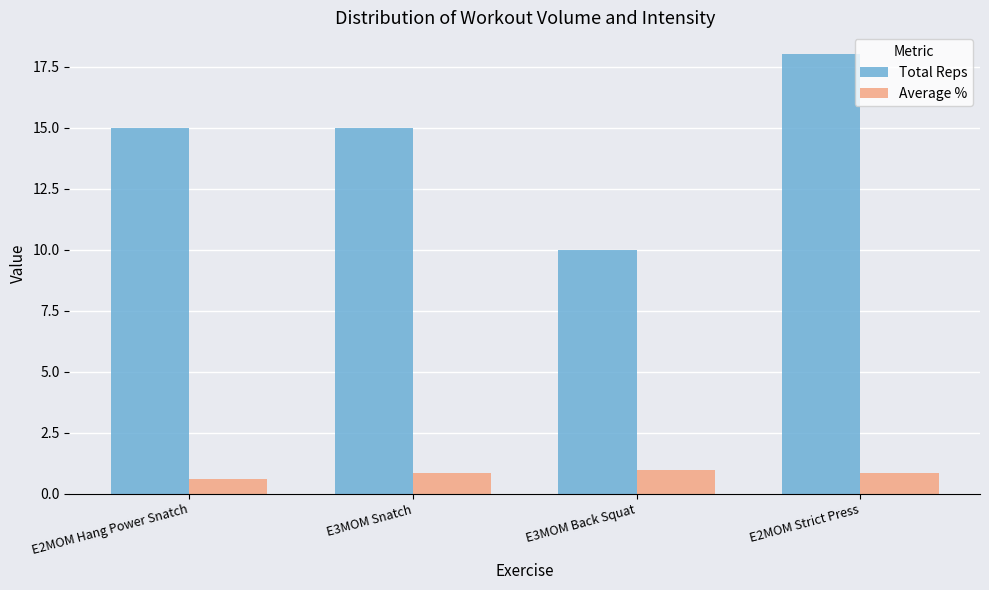

List the series in order of their peak value, lowest first.

Average %, Total Reps